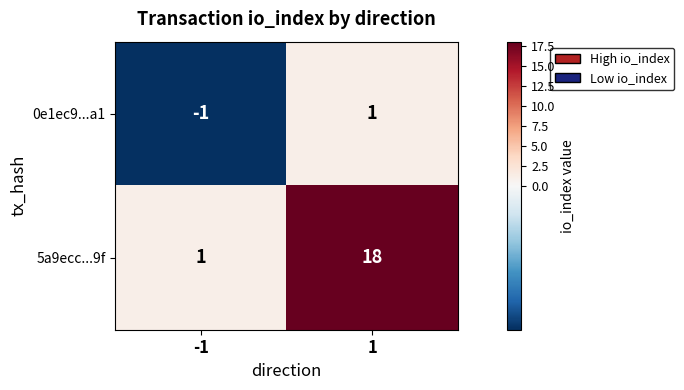

What is the sum of the 5a9ecc...9f values at 1 and -1?

19